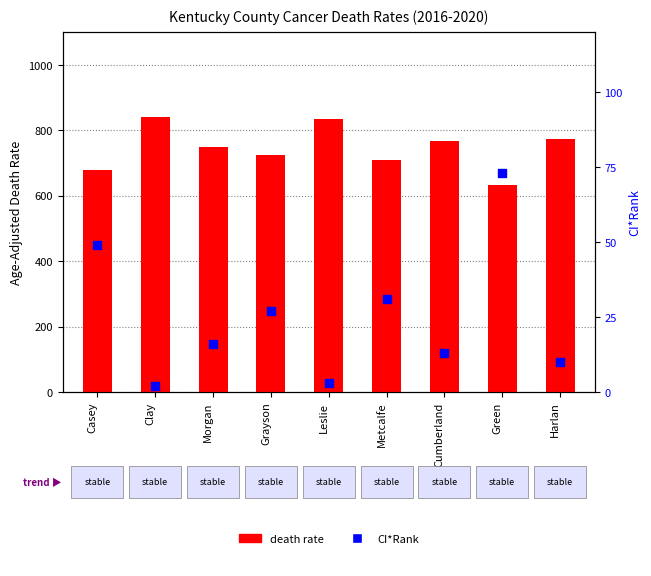

Which series has the widest spread of Y values?

death rate